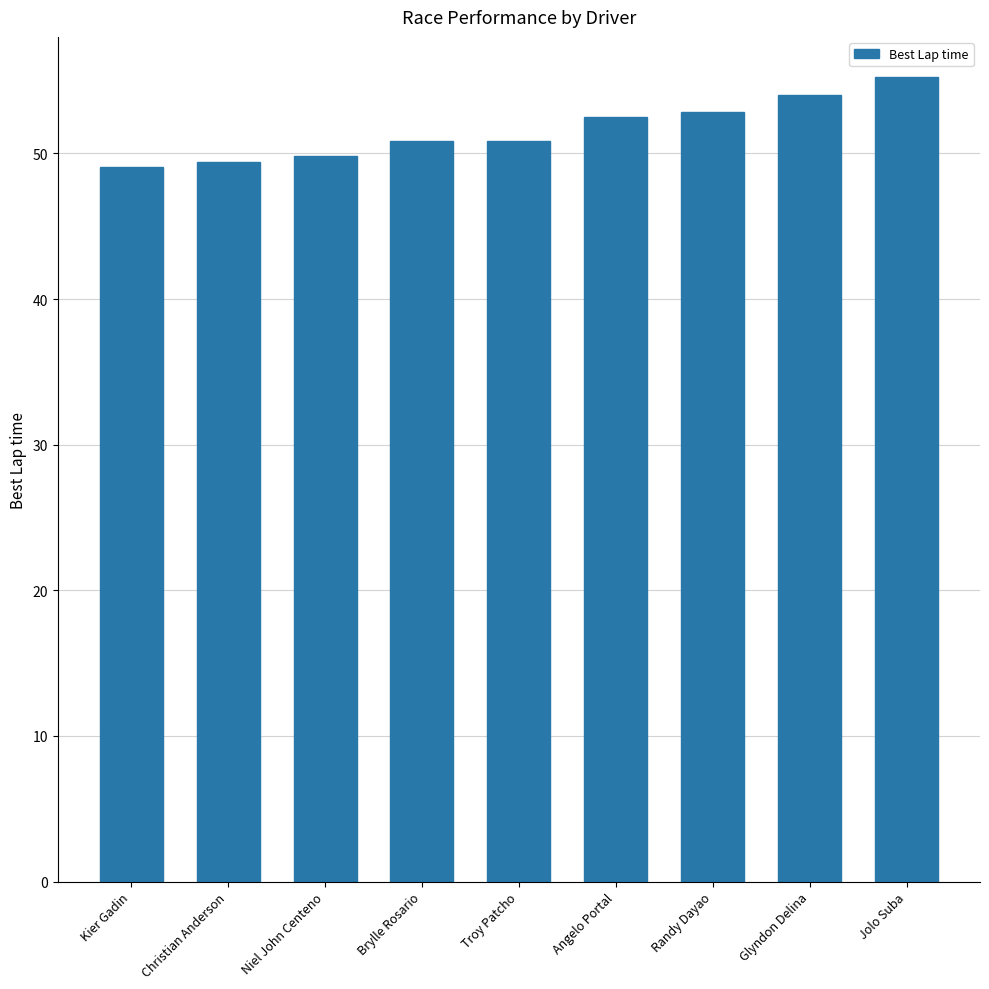

What is the change in value from Kier Gadin to Glyndon Delina?

+4.9